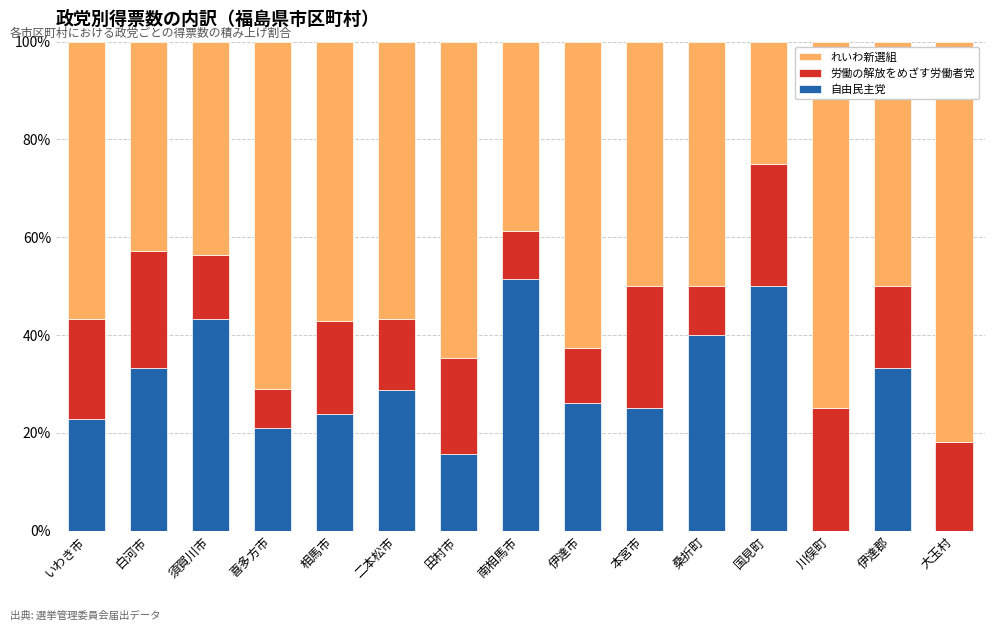

What is the total value across all series at 大玉村?

100.0